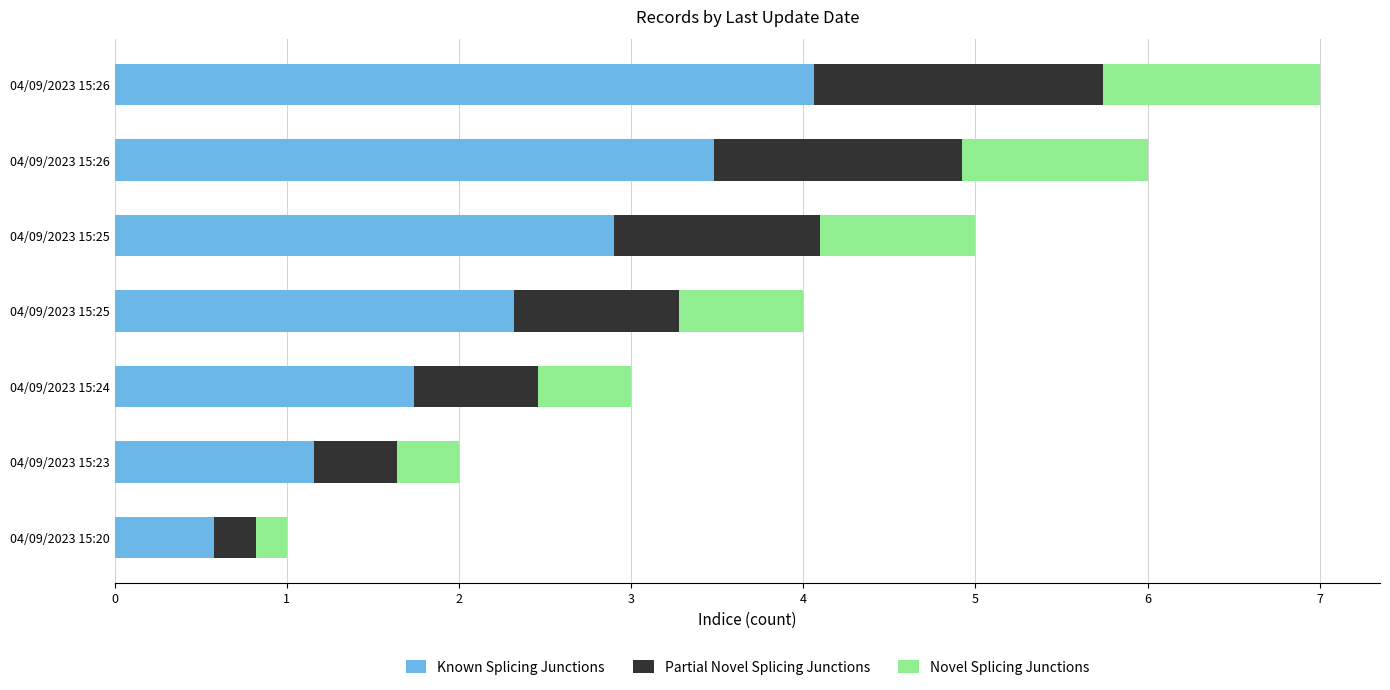

Which series has the widest spread of values?

Known Splicing Junctions